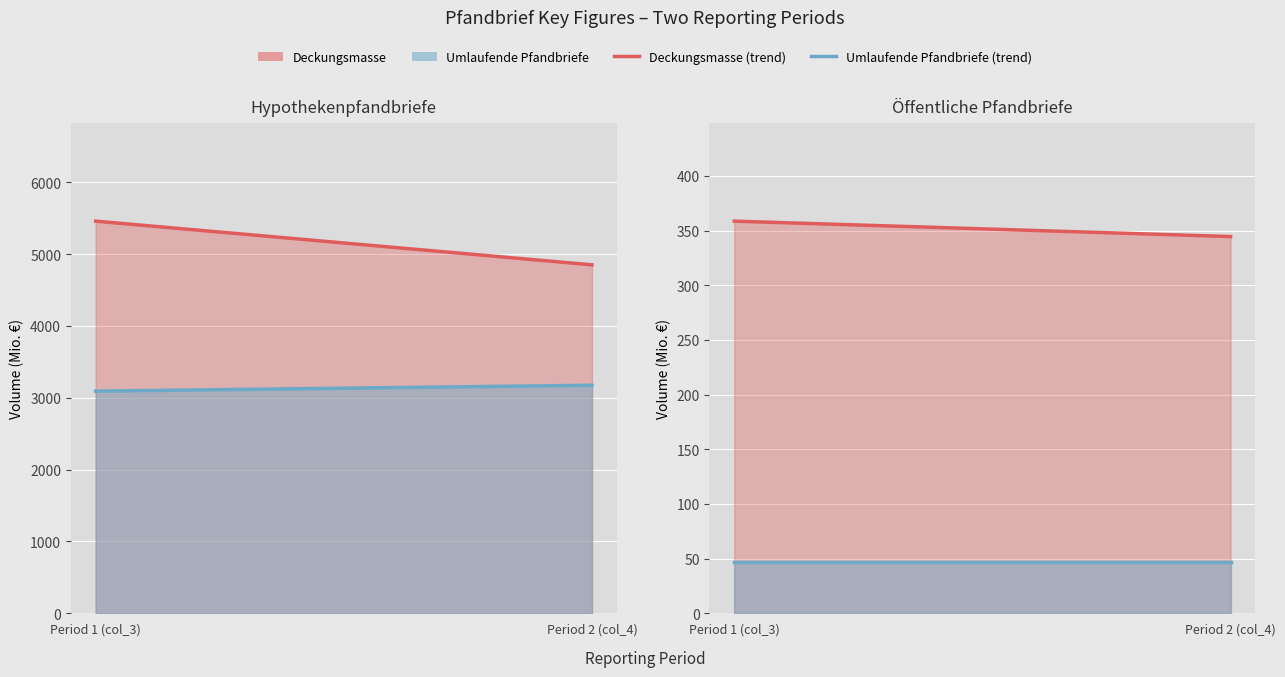

At which label is Umlaufende Pfandbriefe (line) closest to 47?

Period 1 (col_3)